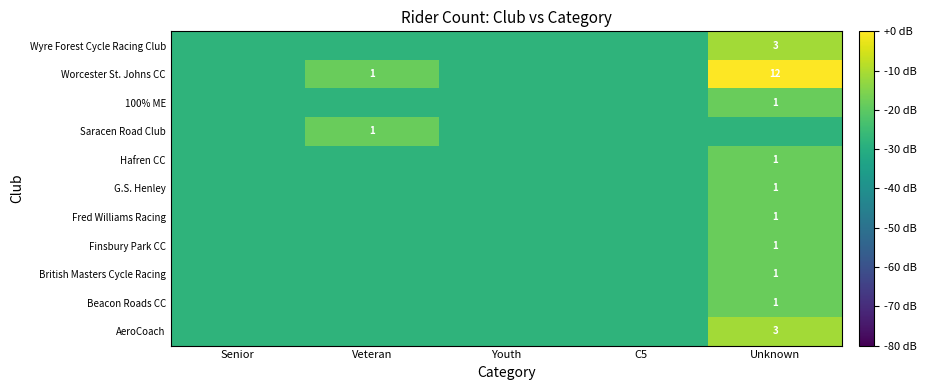

At which label is Wyre Forest Cycle Racing Club closest to -19?

Unknown